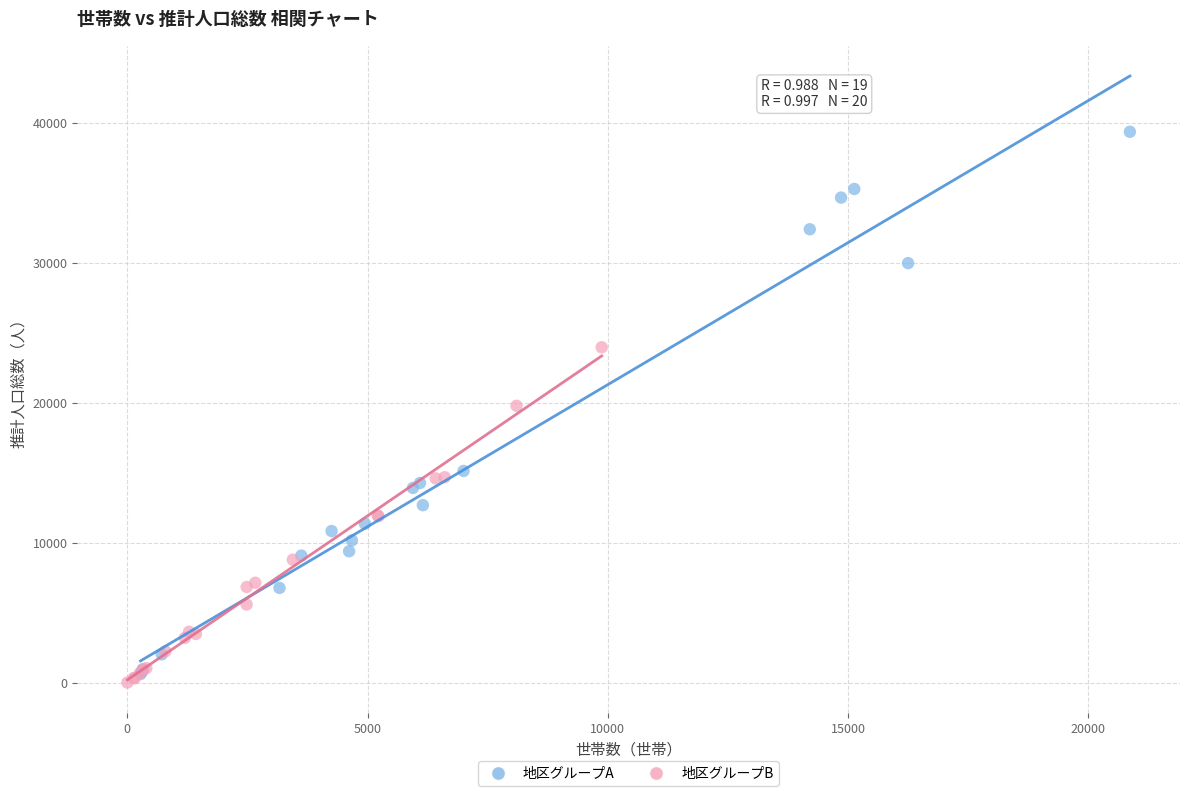

What are all the series names shown in the legend?

地区グループA, 地区グループB